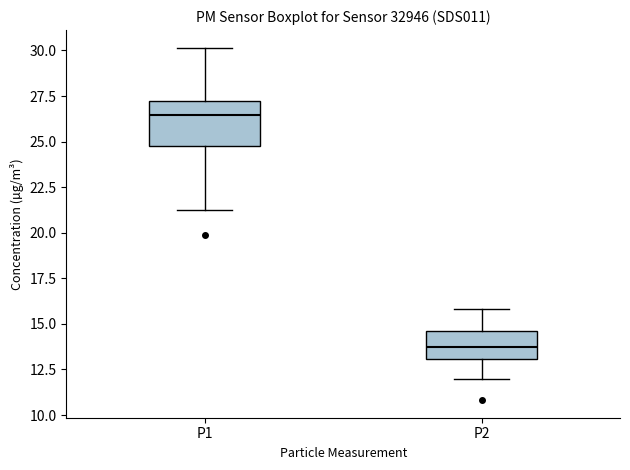

Where does the lower whisker of the box for P2 end on the y-axis? The values are not printed on the chart, so give them approximately, as read against the axis.

12.0